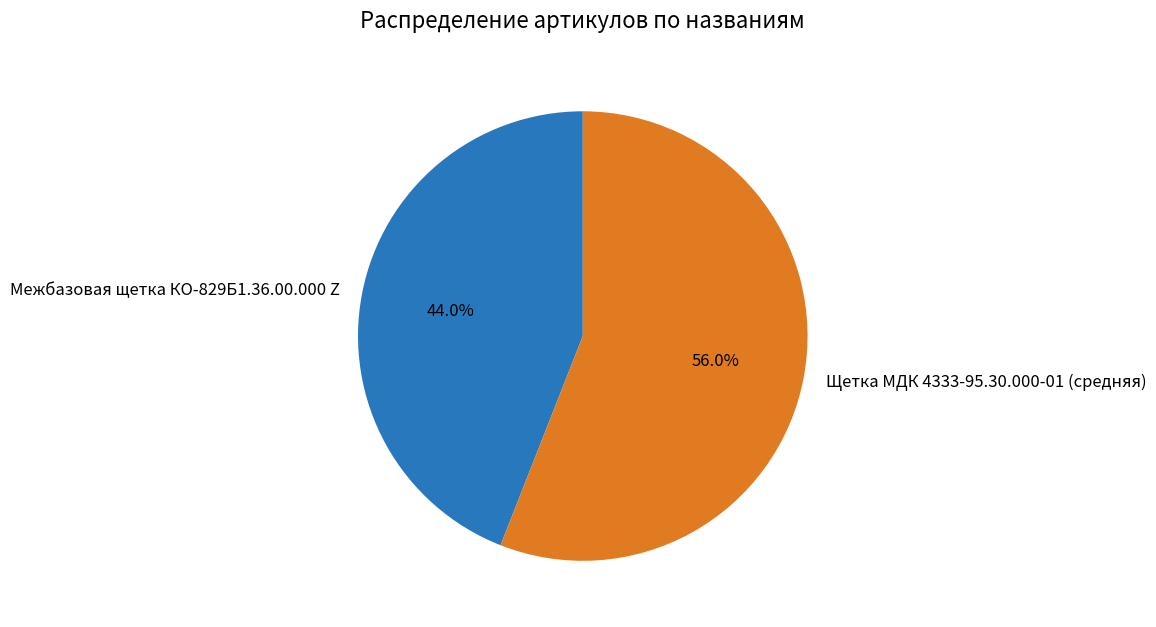

Is it true that Щетка МДК 4333-95.30.000-01 (средняя) is 70% of the pie?

False